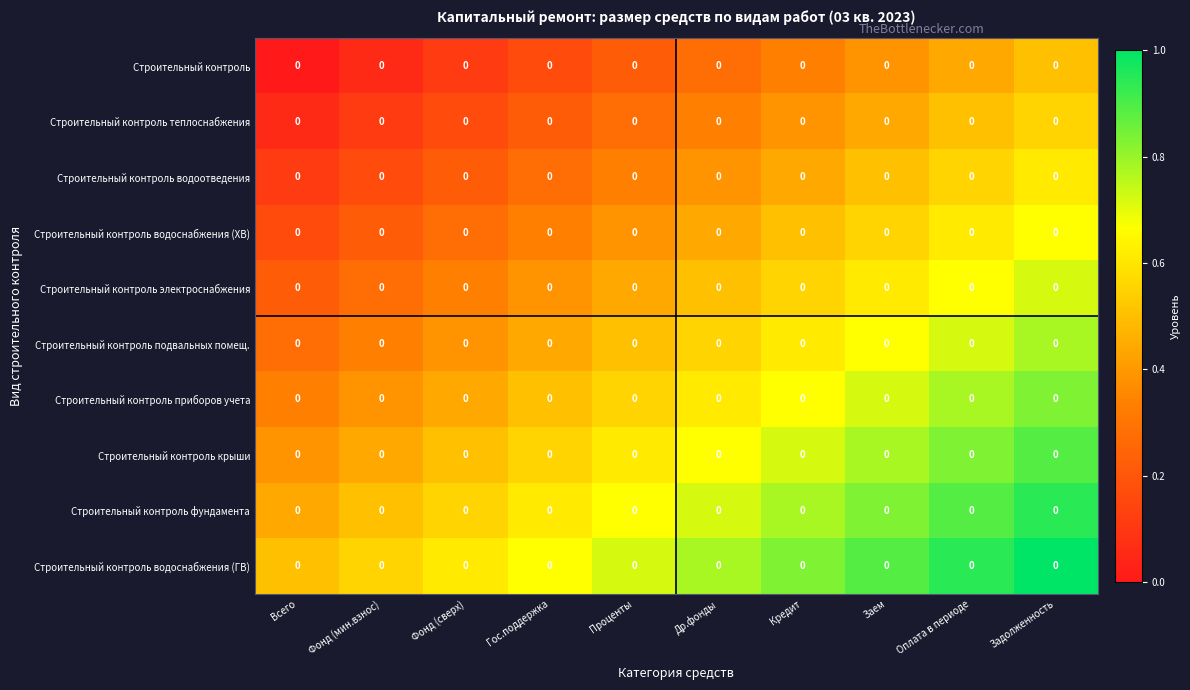

List the series in order of their peak value, highest first.

Строительный контроль водоснабжения (ГВ), Строительный контроль фундамента, Строительный контроль крыши, Строительный контроль приборов учета, Строительный контроль подвальных помещ., Строительный контроль электроснабжения, Строительный контроль водоснабжения (ХВ), Строительный контроль водоотведения, Строительный контроль теплоснабжения, Строительный контроль